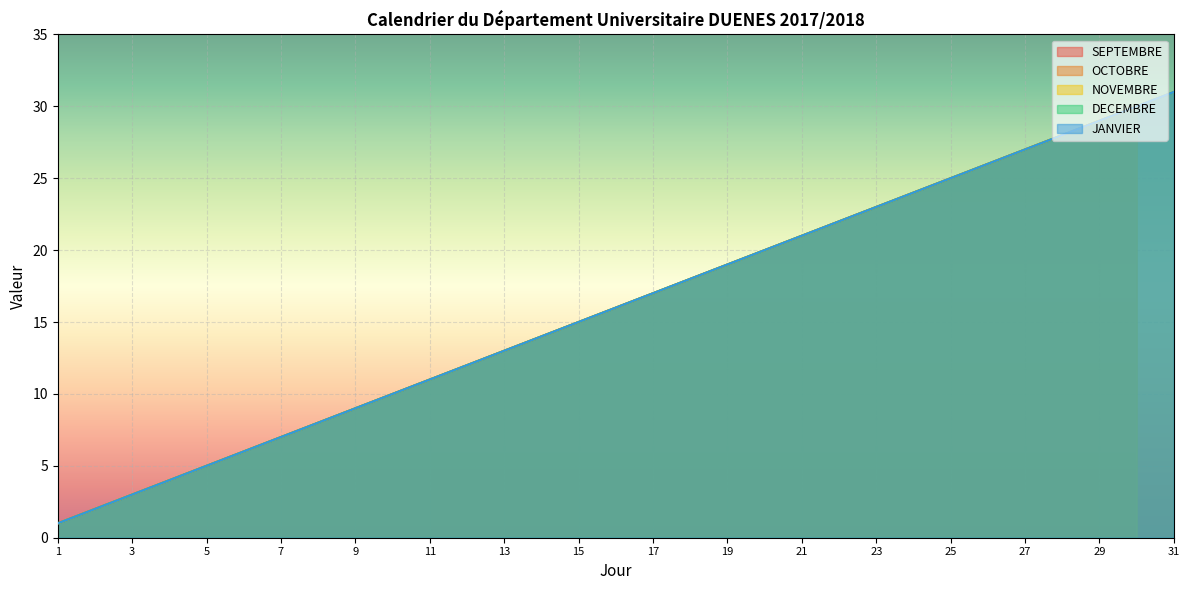

Is it true that JANVIER equals 1 at 1?

True